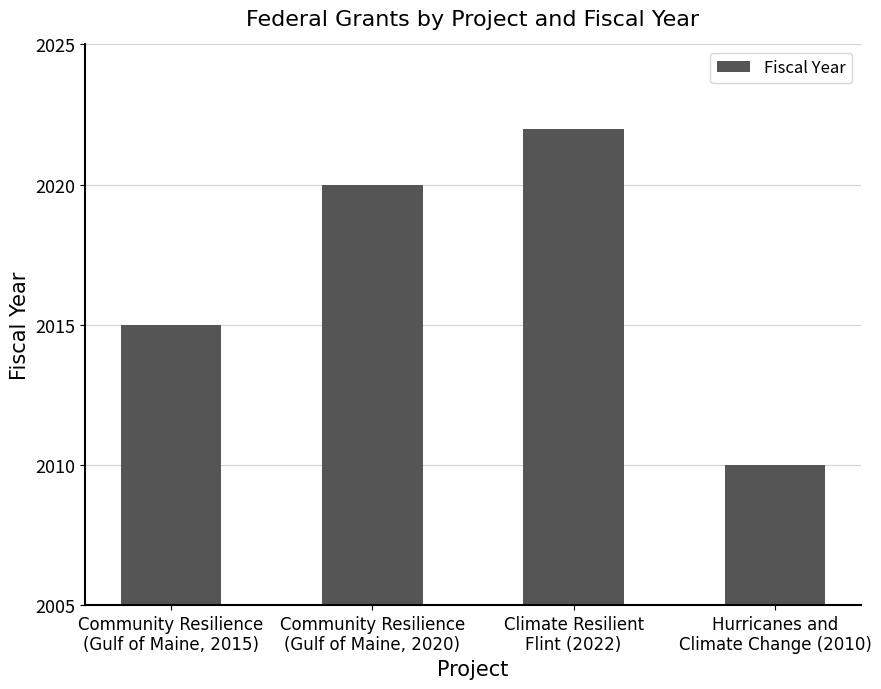

Which label corresponds to the smallest value in the chart?

Hurricanes and
Climate Change (2010)